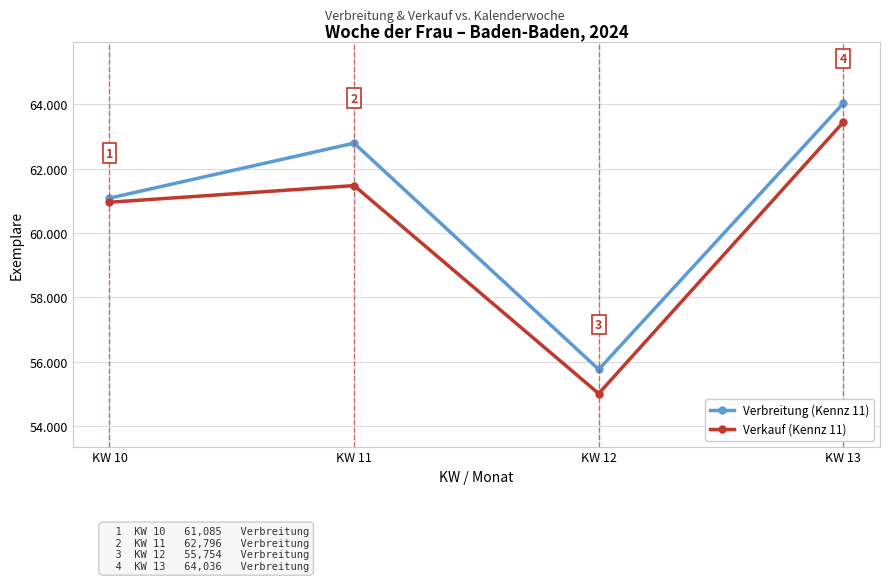

What is the sum of the Verbreitung (Kennz 11) values at KW 12 and KW 11?

118550